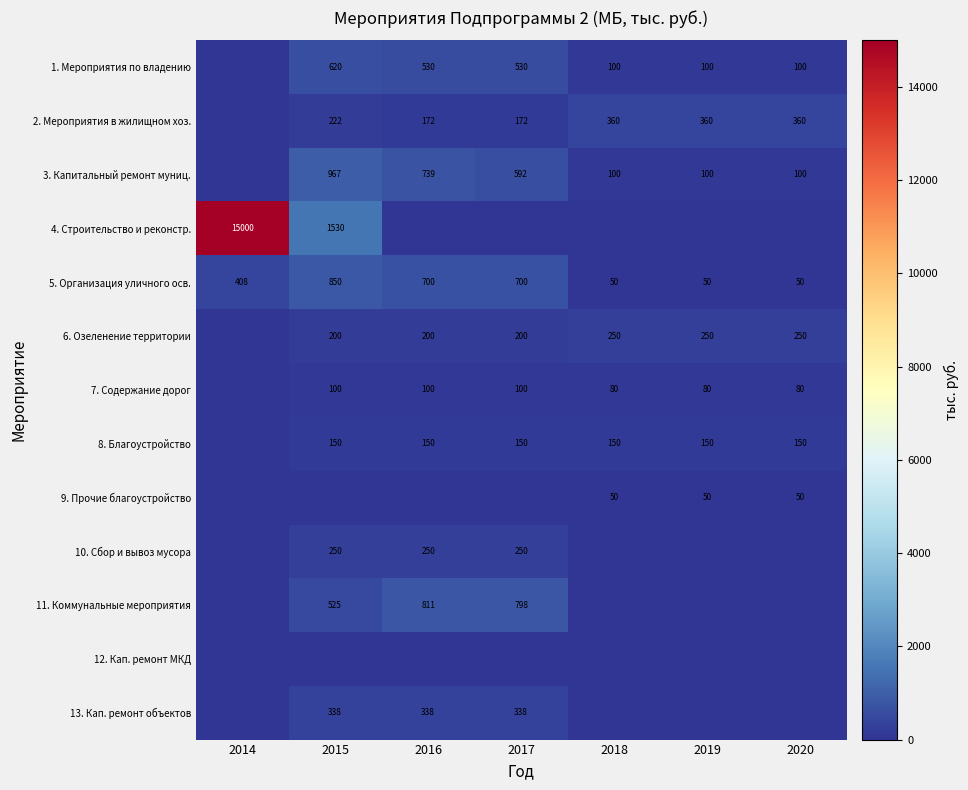

The value of 8. Благоустройство at 2017 is 150. True or false?

True